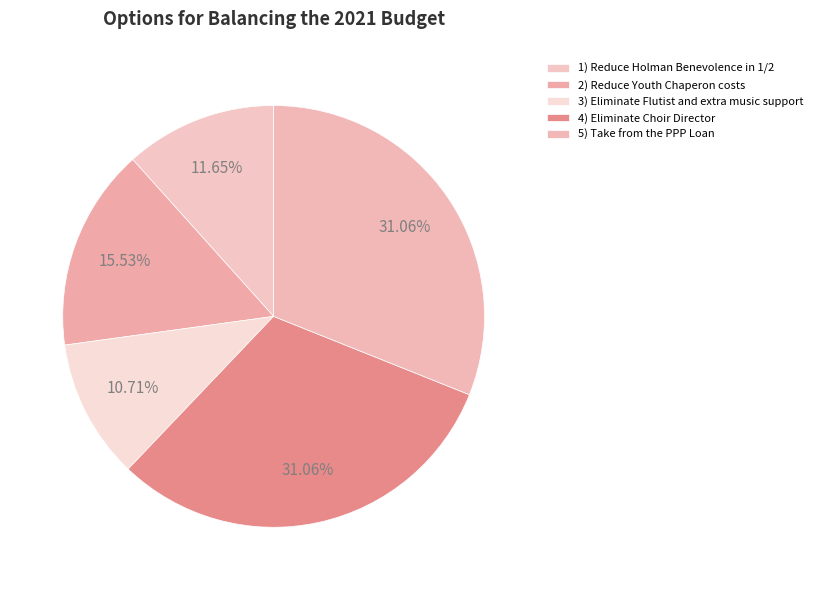

Is it true that 2) Reduce Youth Chaperon costs is 24% of the pie?

False